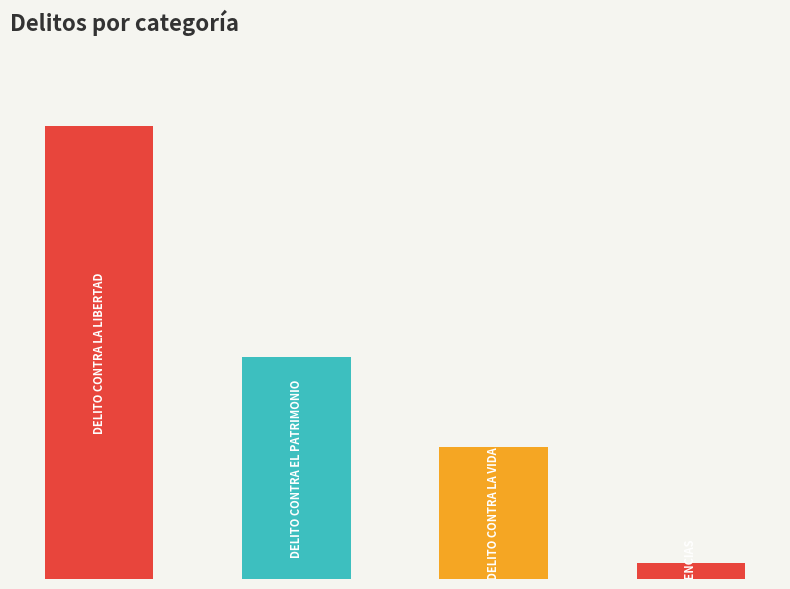

Does the chart contain any negative values?

No